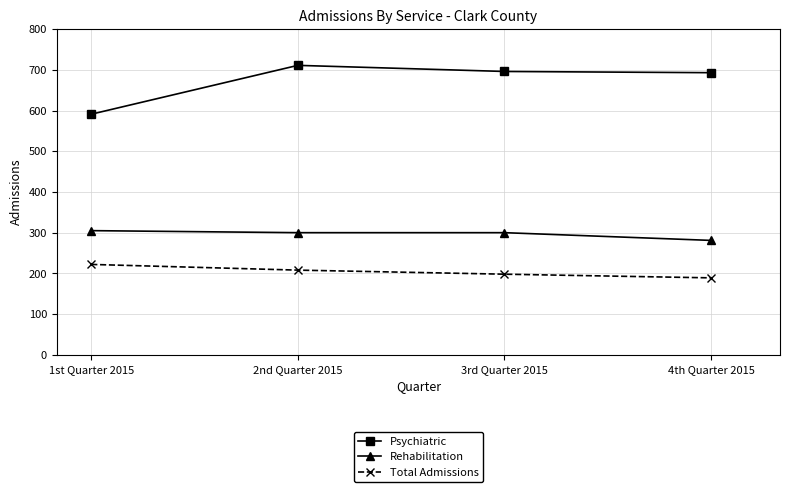

What is the difference between the Total Admissions values at 2nd Quarter 2015 and 4th Quarter 2015?

19